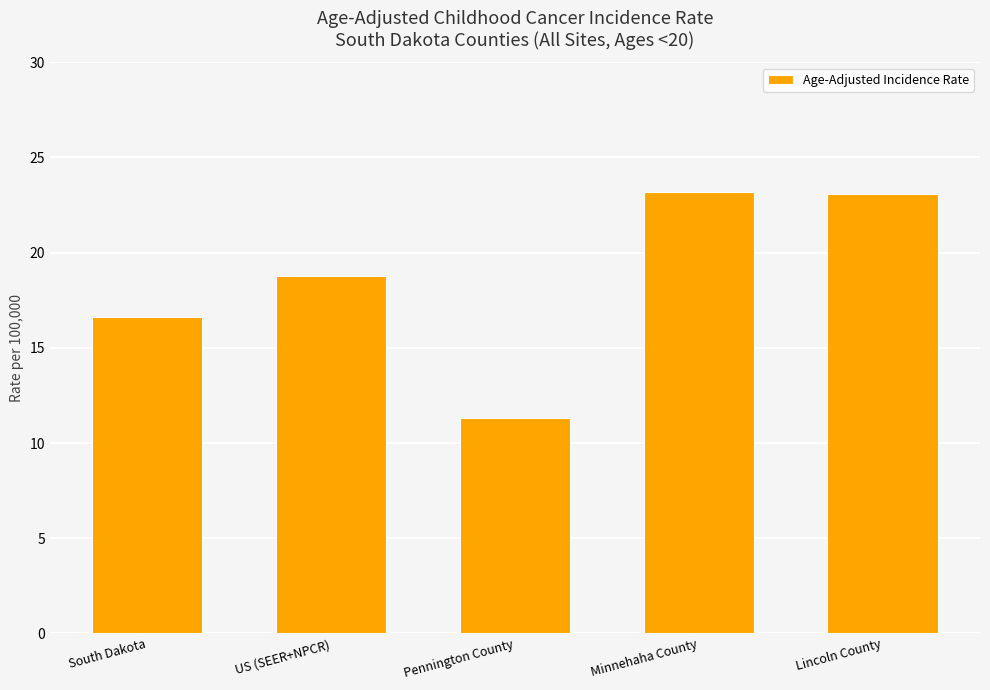

Read the value at Pennington County.

11.3